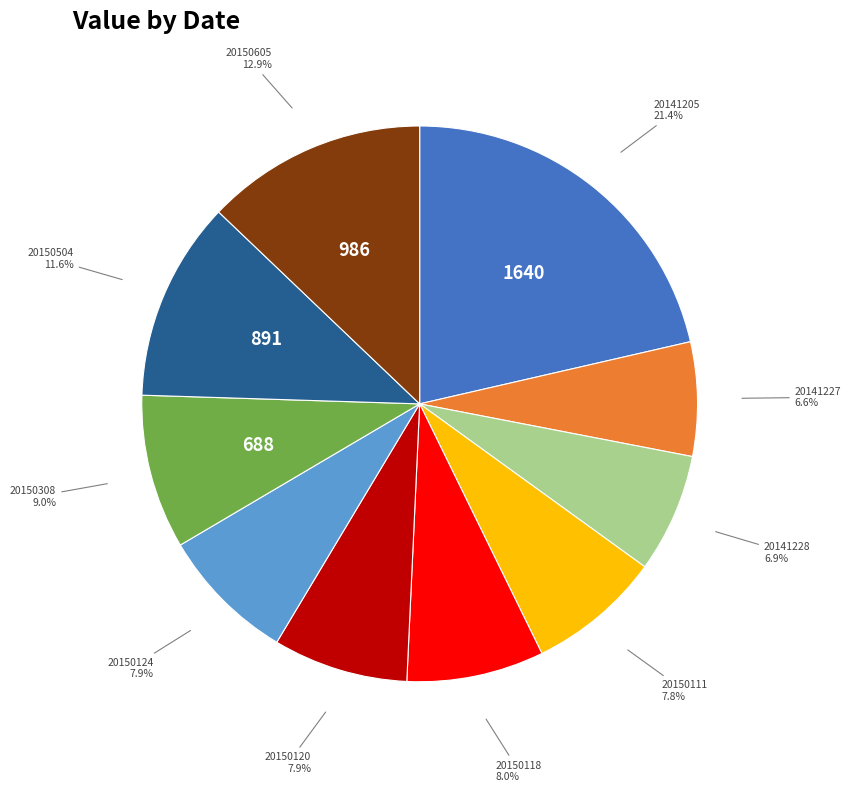

Is it true that 20150605 is 23% of the pie?

False